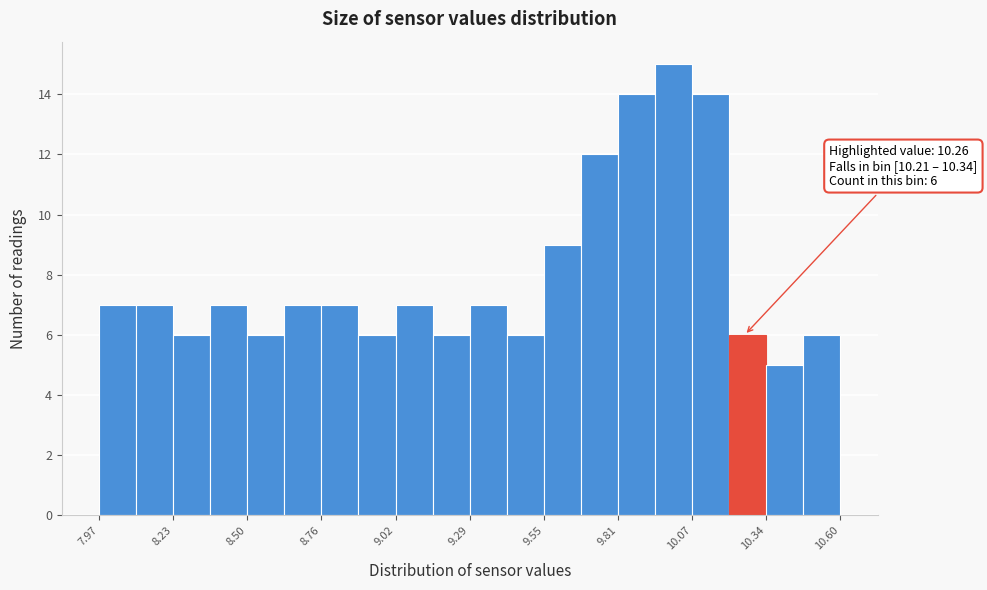

Around what value on the x-axis is the tallest bar? Give the approximate position of its centre, as read against the axis.

10.00